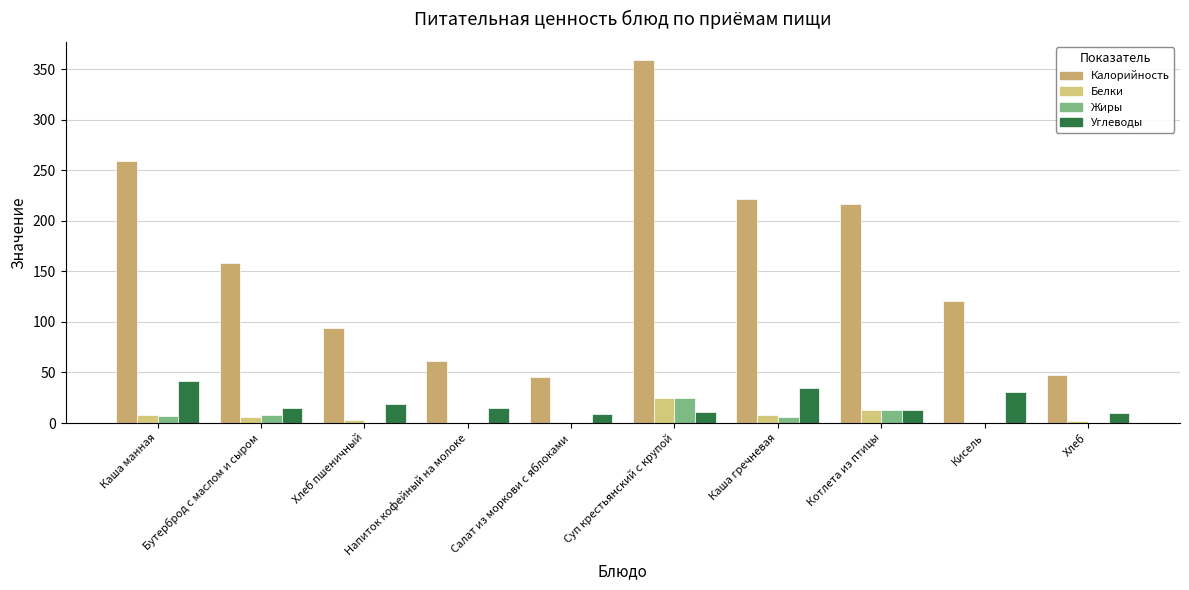

Which category has the highest value in the Белки series?

Суп крестьянский с крупой